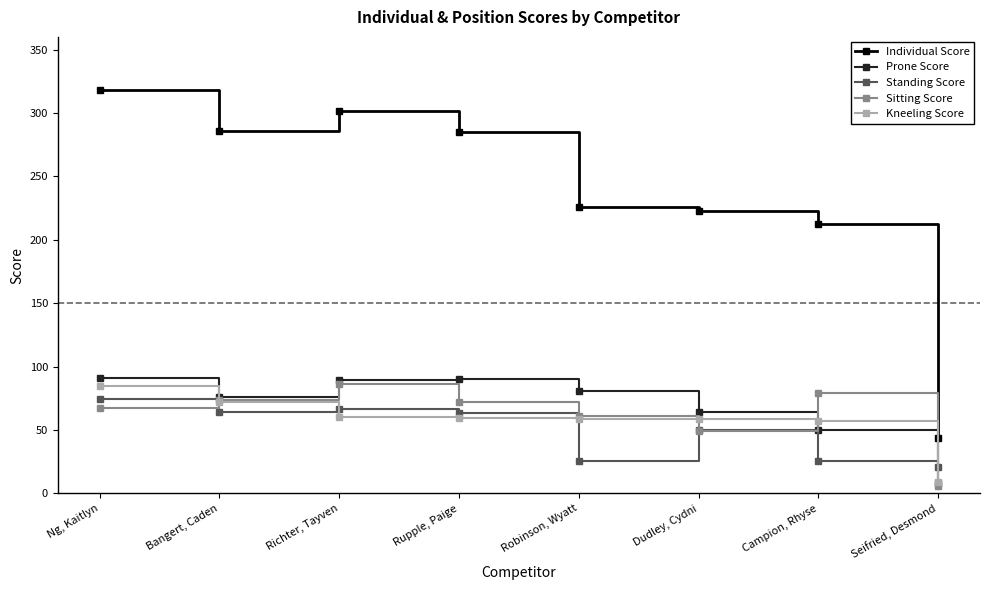

Which series has the widest spread of values?

Individual Score